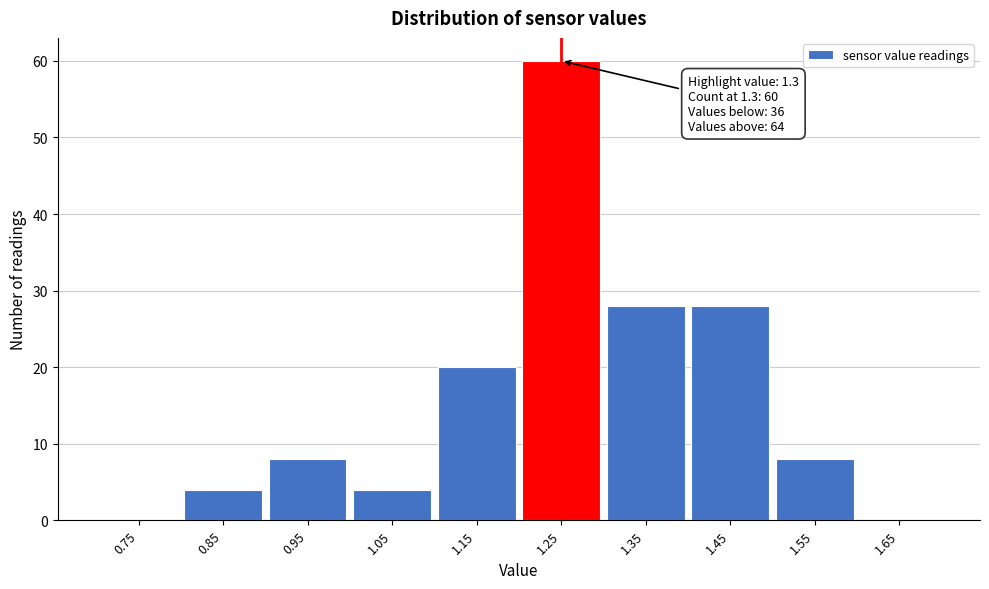

Reading right to left, transcribe all the data shown in this chart.

1.65=0	1.55=8	1.45=28	1.35=28	1.25=60	1.15=20	1.05=4	0.95=8	0.85=4	0.75=0